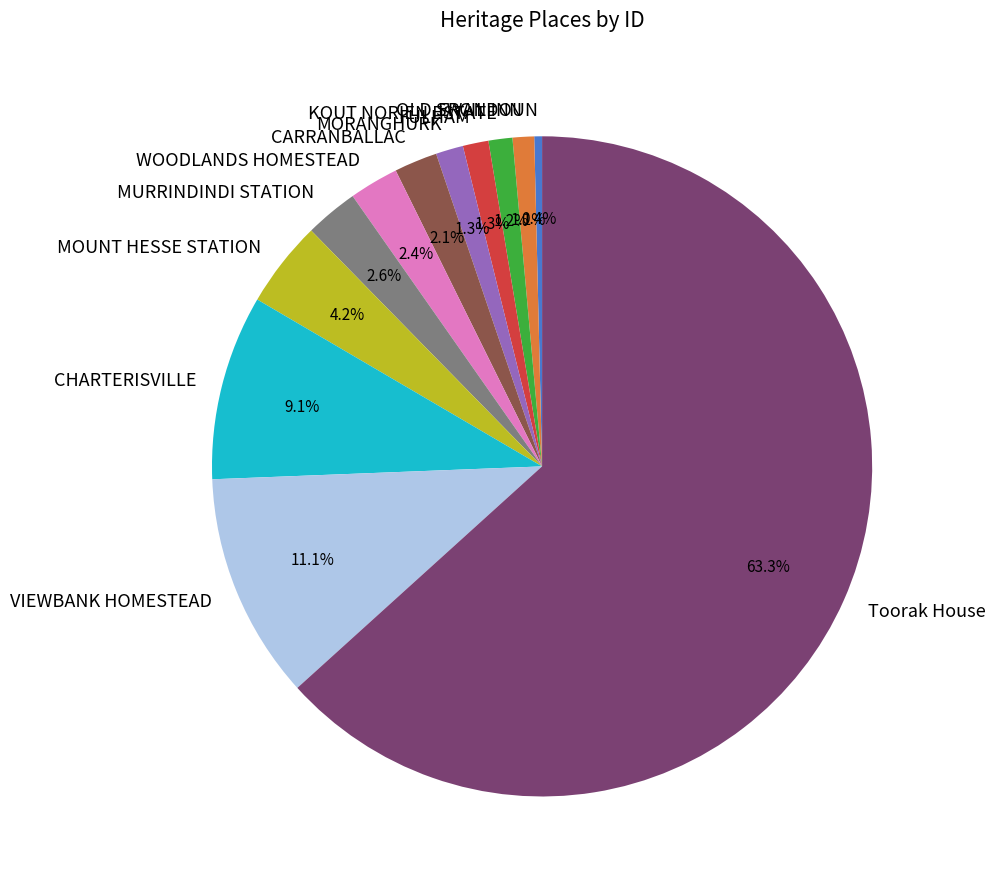

What percentage do VIEWBANK HOMESTEAD and KOUT NORIEN ESTATE together represent?

12.3%